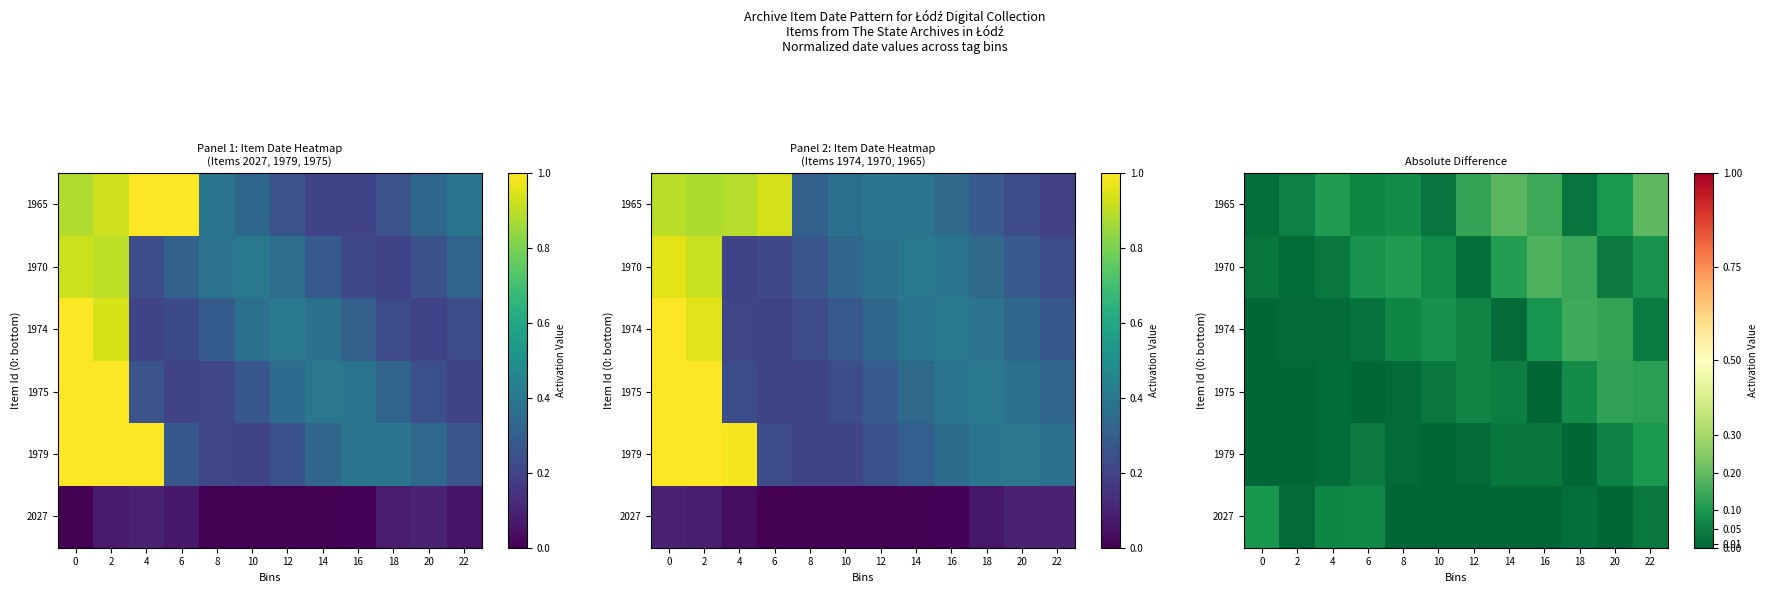

At 0, list the series in order from smallest to largest.

1979, 1975, 1974, 1965, 1970, 2027